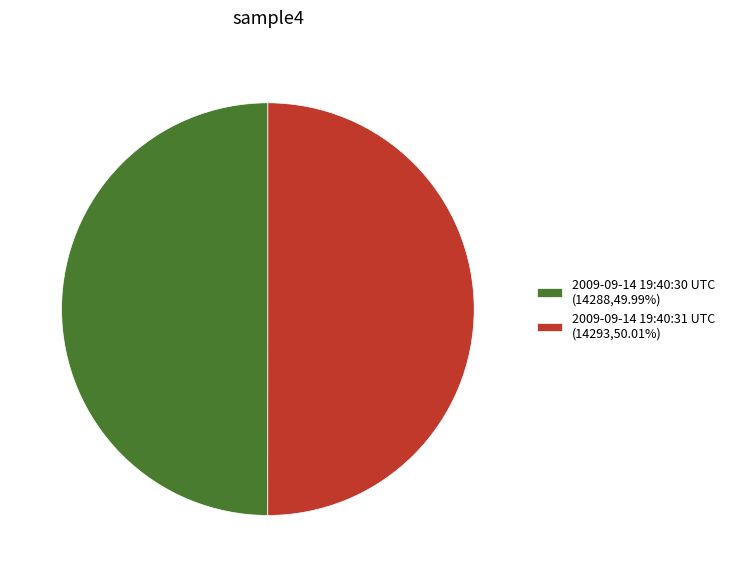

Combined, do 2009-09-14 19:40:31 UTC (14293,50.01%) and 2009-09-14 19:40:30 UTC (14288,49.99%) account for over 50%?

Yes